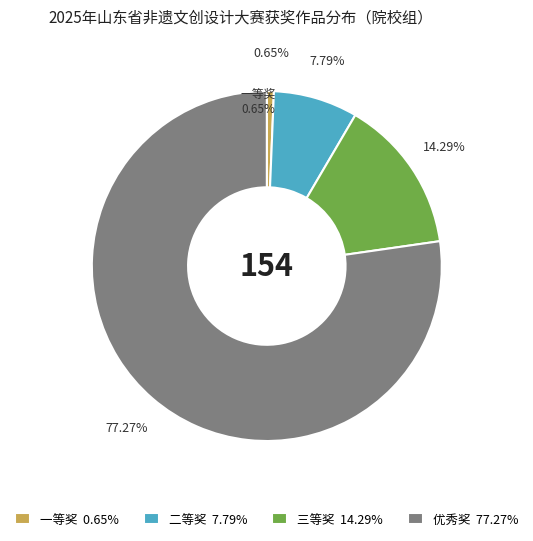

What is the change in value from 二等奖 to 三等奖?

+10